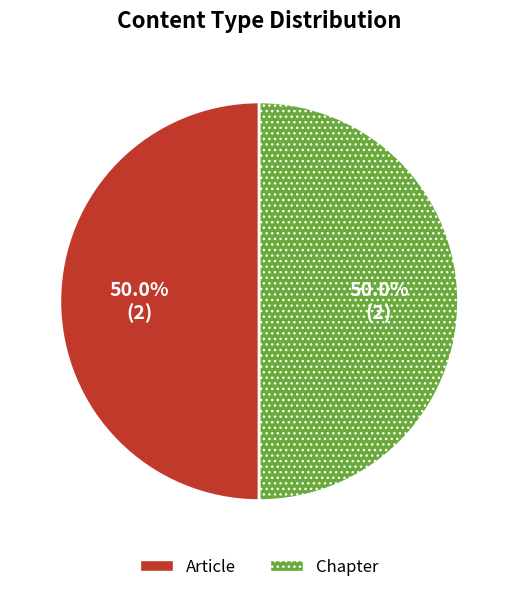

What is the ratio of the value at Article to the value at Chapter?

1.0